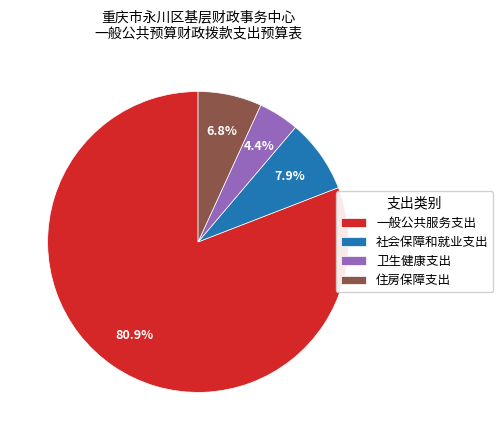

Between 卫生健康支出 and 社会保障和就业支出, which is larger?

社会保障和就业支出